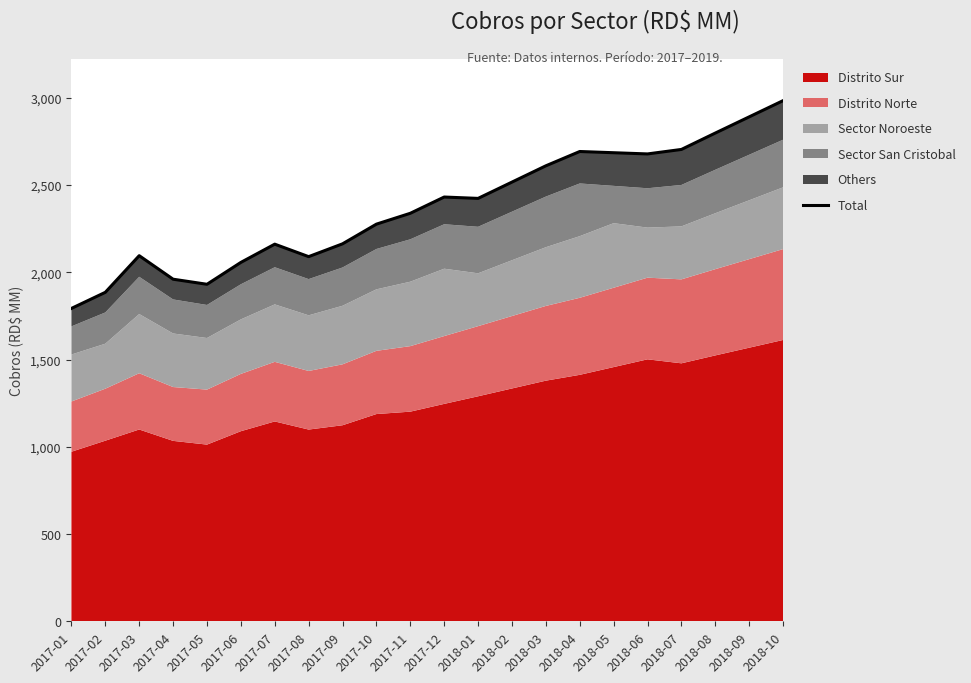

How many points are higher than both their immediate neighbors (excluding endpoints)?

4